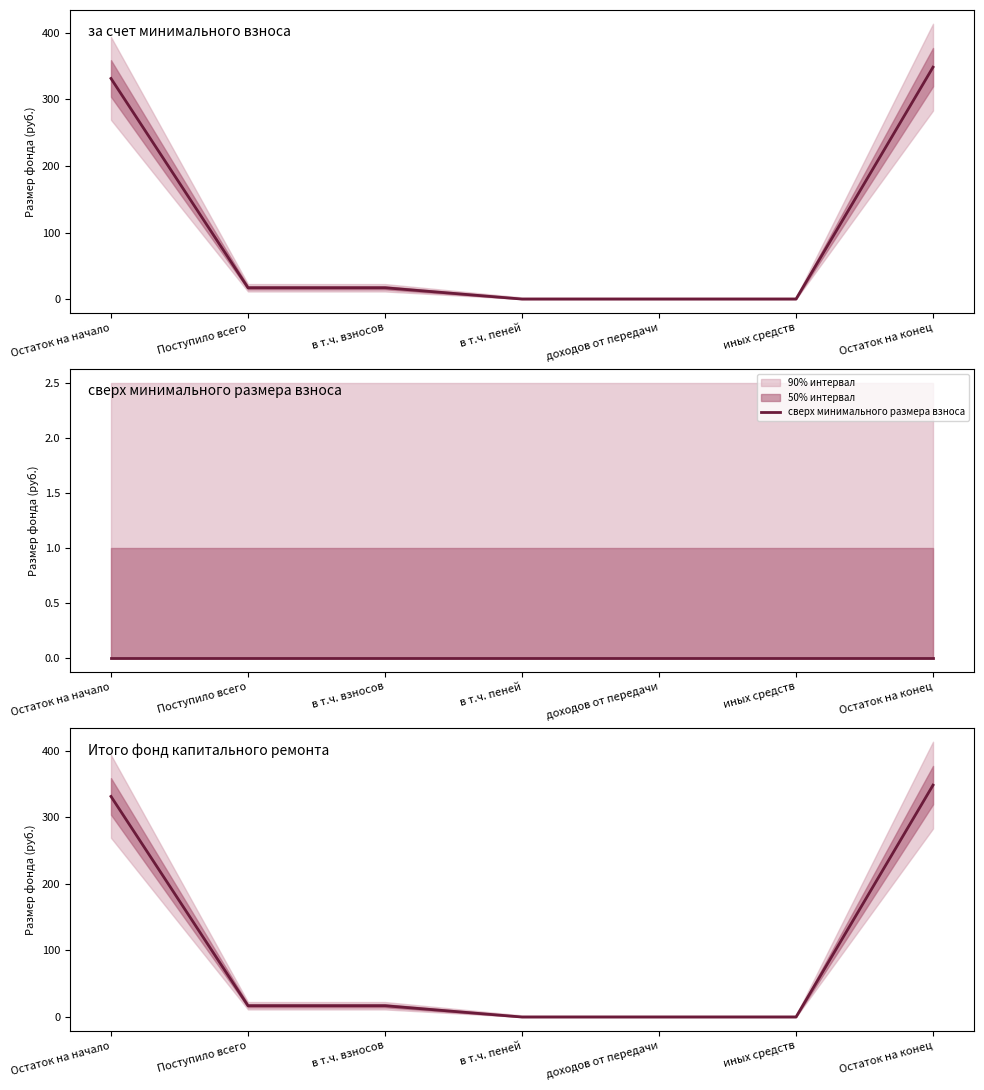

At which label does за счет минимального взноса first exceed 16?

Остаток на начало